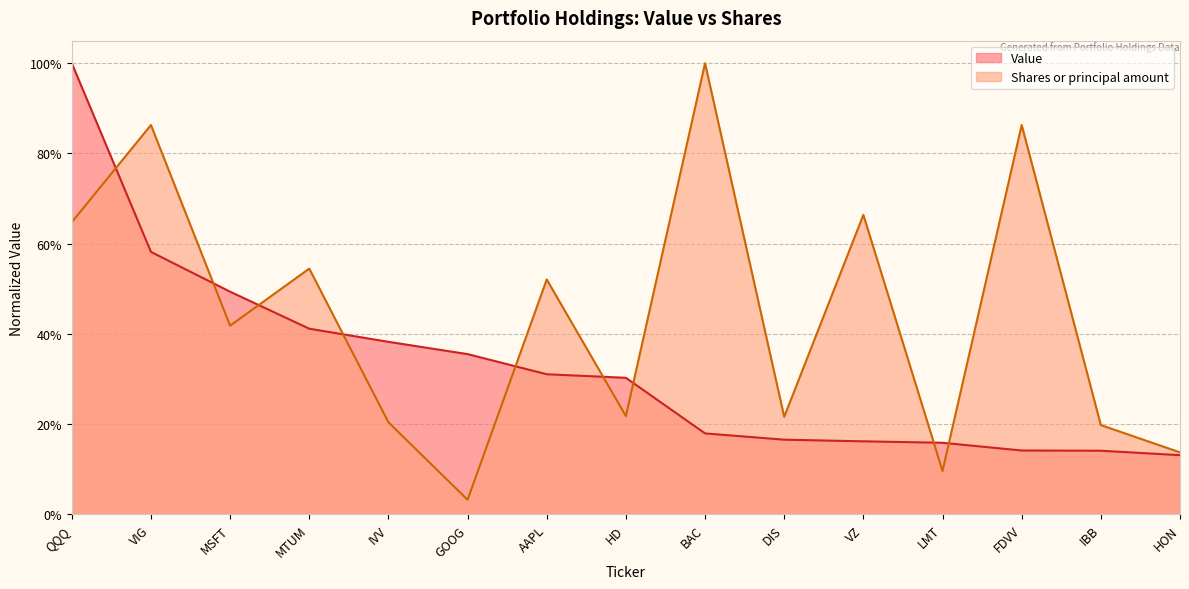

What is the sum of all Shares or principal amount values?

6.6